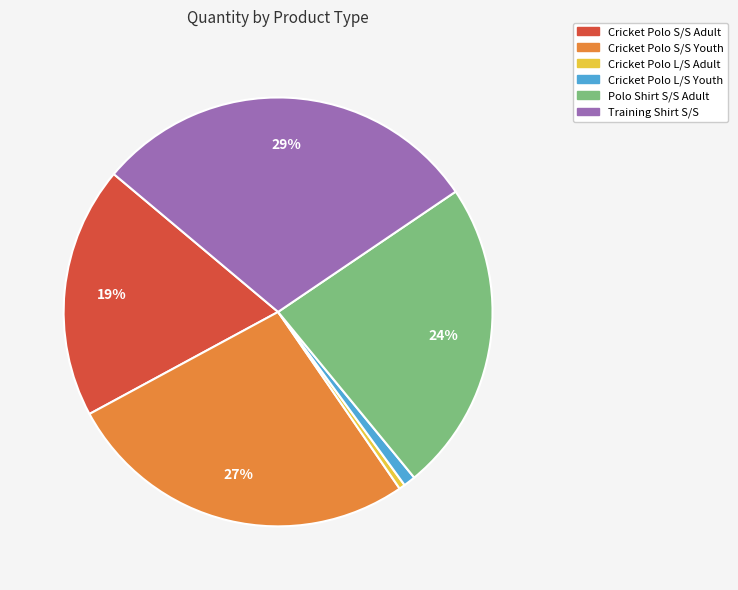

Between Cricket Polo L/S Youth and Cricket Polo S/S Adult, which is larger?

Cricket Polo S/S Adult